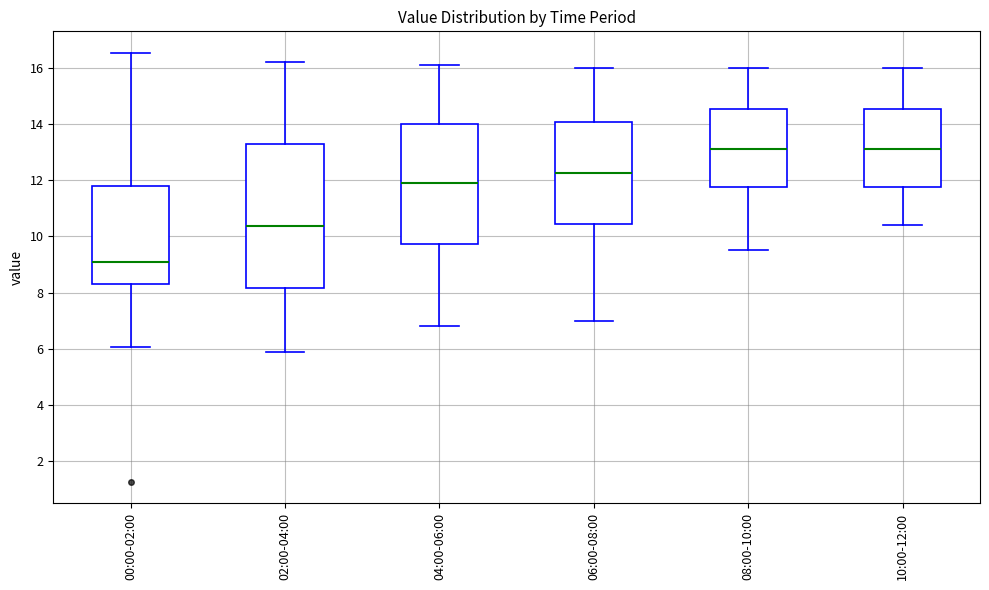

Comparing the boxes themselves (not the whiskers), which one is the tallest?

02:00-04:00